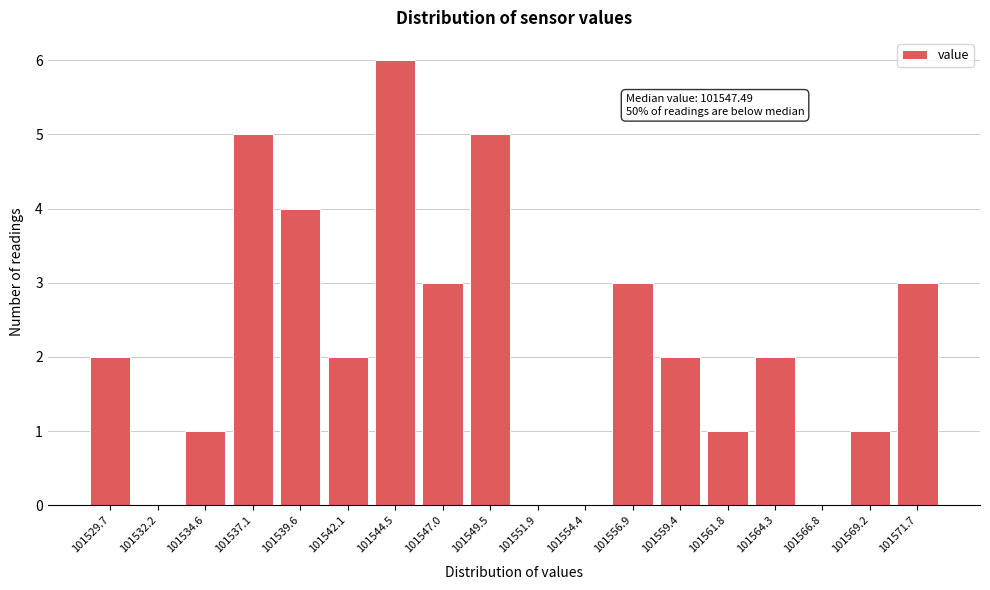

Reading left to right, list all the values displayed in this chart.

101529.7=2	101532.2=0	101534.6=1	101537.1=5	101539.6=4	101542.1=2	101544.5=6	101547.0=3	101549.5=5	101551.9=0	101554.4=0	101556.9=3	101559.4=2	101561.8=1	101564.3=2	101566.8=0	101569.2=1	101571.7=3